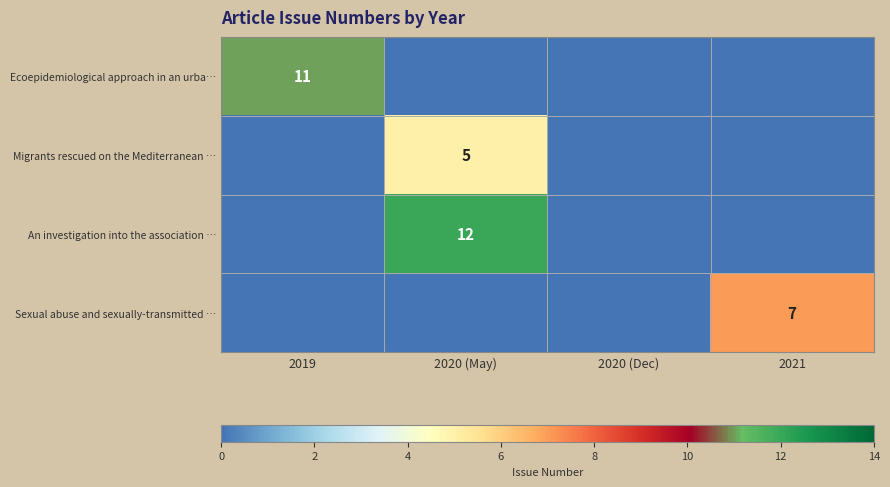

What is the spread (max minus min) of values at 2021?

7